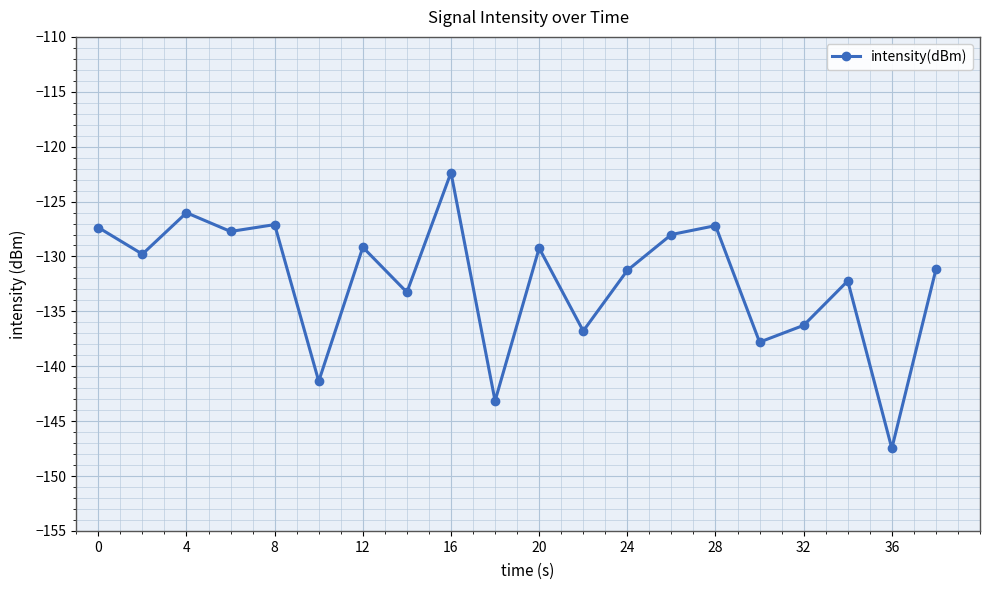

True or false: there are more than 0 points higher than both neighbors.

True